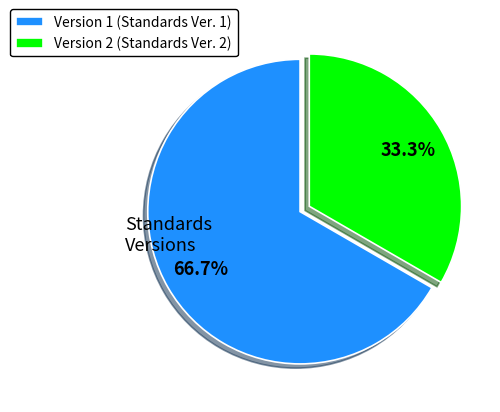

Which category has the biggest portion of the pie?

Version 1 (Standards Ver. 1)